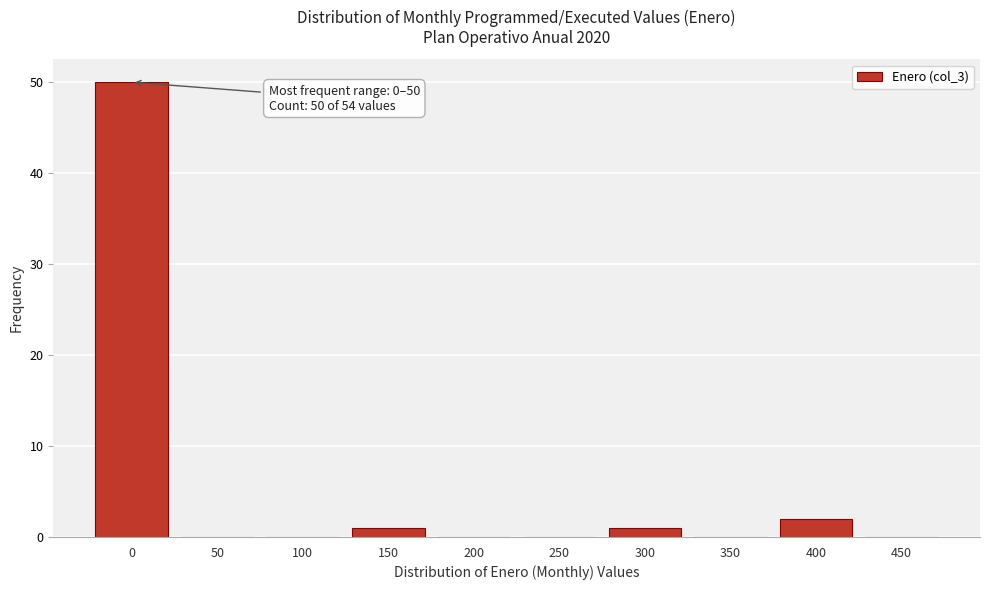

Reading left to right, list all the values displayed in this chart.

0=50	50=0	100=0	150=1	200=0	250=0	300=1	350=0	400=2	450=0